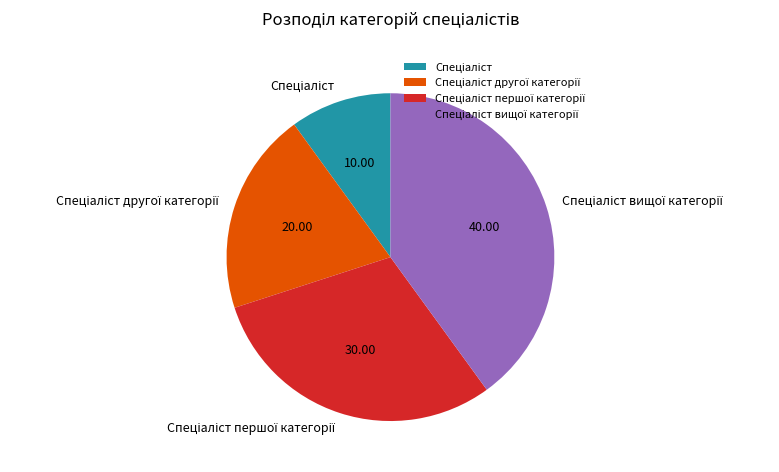

Is it true that Спеціаліст першої категорії is 30% of the pie?

True